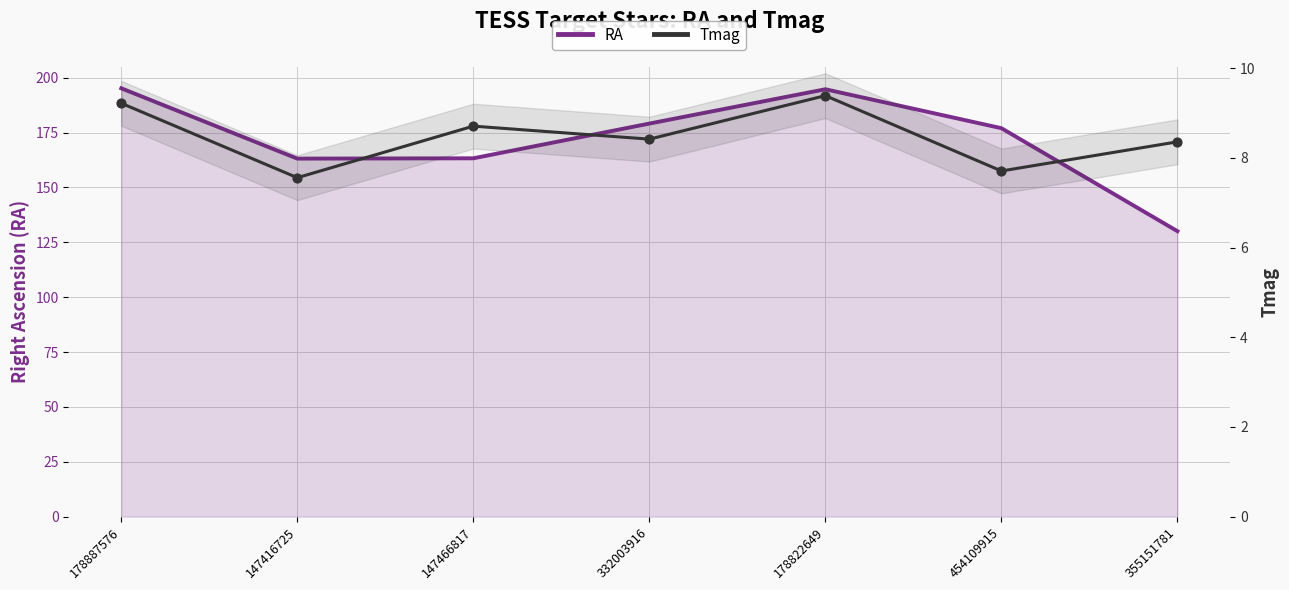

At which category is the sum across all series the highest?

178887576